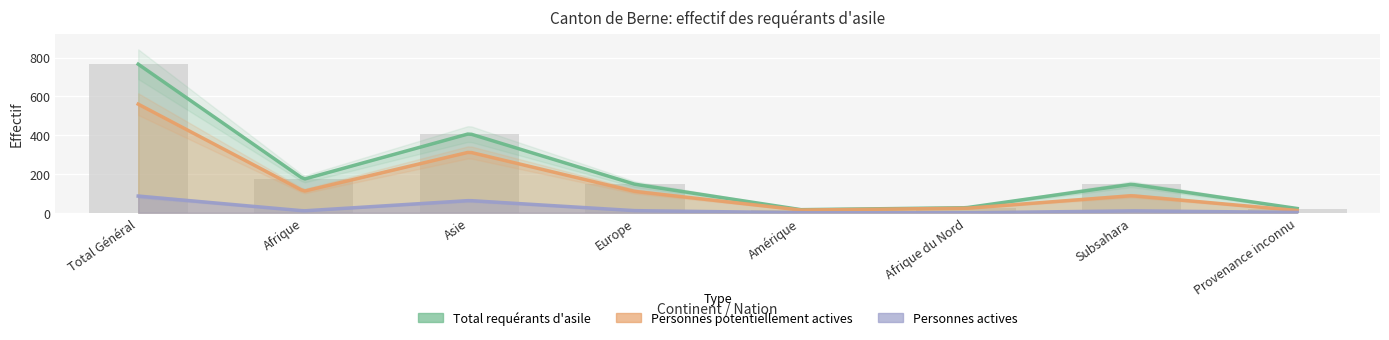

Which series changed the most between Afrique and Afrique du Nord?

Total requérants d'asile